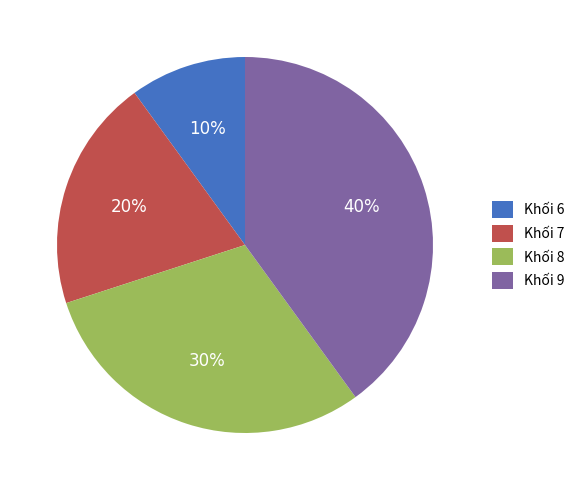

How many slices are in this pie chart?

4